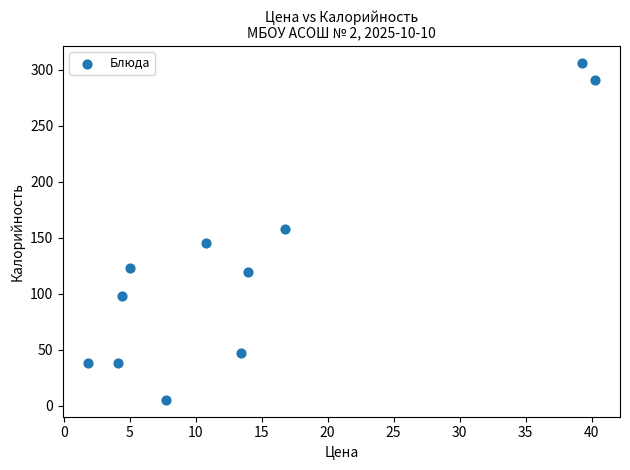

What is the range of X values (max minus min)?

38.4